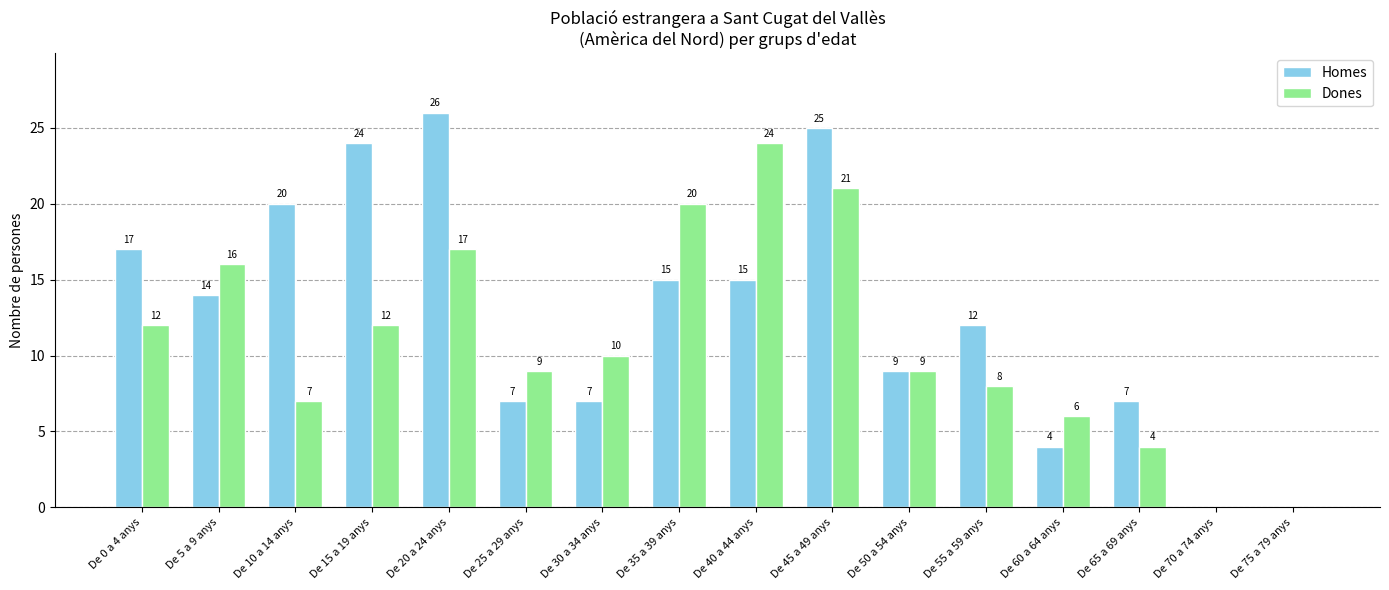

True or false: Dones has a value of 0 at De 70 a 74 anys.

True